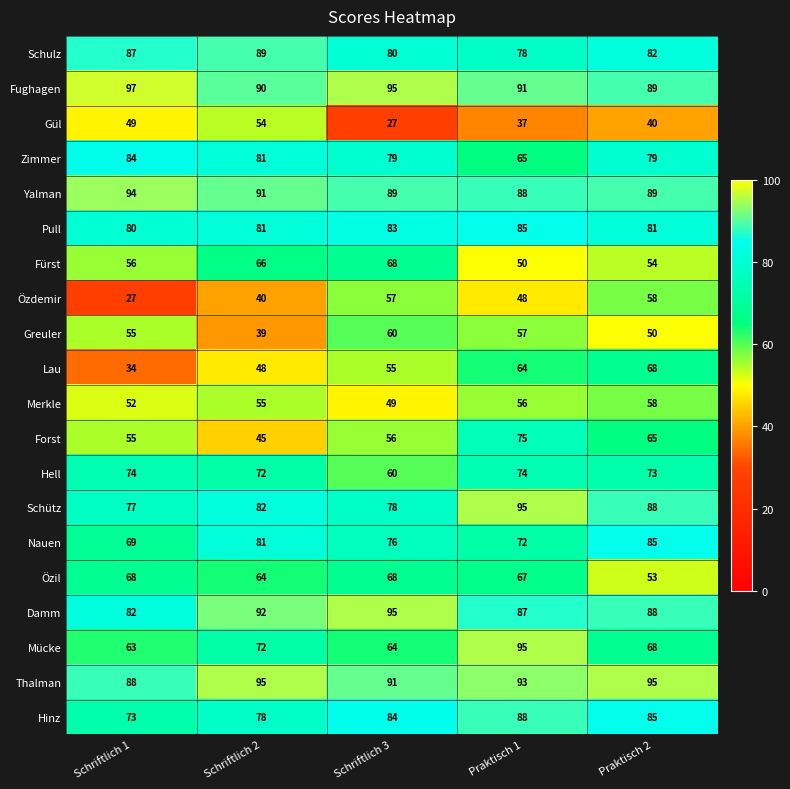

Is it true that Hinz equals 88 at Praktisch 1?

True